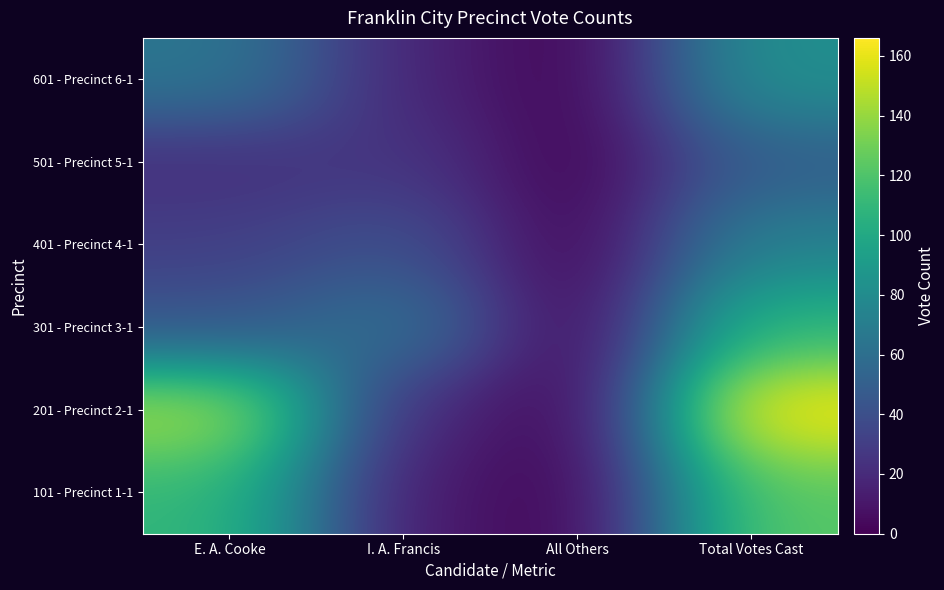

Which has a higher value, E. A. Cooke or Total Votes Cast?

Total Votes Cast